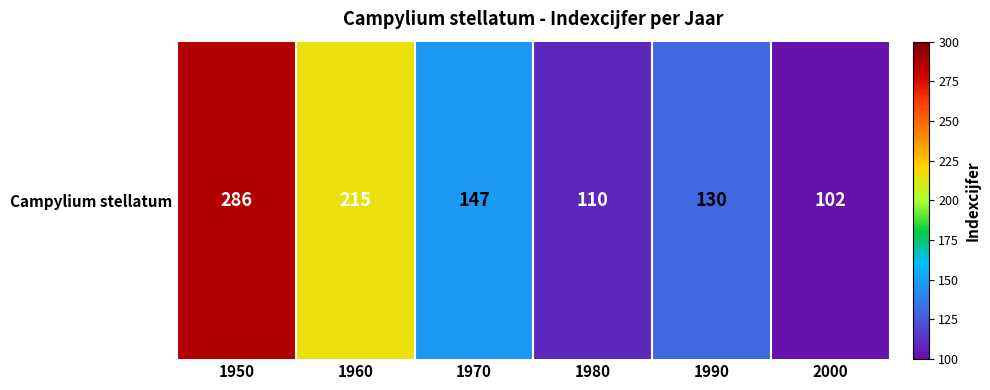

Reading left to right, what are all the values shown in this chart?

1950=286	1960=215	1970=147	1980=110	1990=130	2000=102